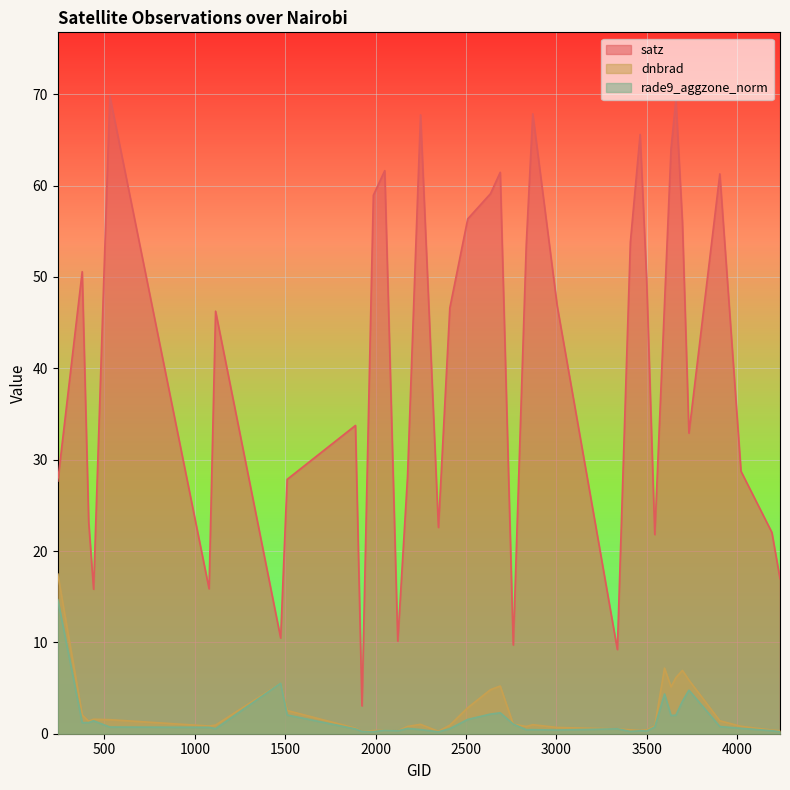

Reading right to left, transcribe all the data shown in this chart.

dnbrad: 4238=0.3	4193=0.4	4022=0.8	3905=1.4	3734=5.9	3698=6.9	3662=6.1	3635=5.1	3599=7.2	3545=0.8	3500=0.4	3464=0.4	3410=0.4	3338=0.5	3005=0.7	2870=1.0	2834=0.8	2762=1.1	2690=5.2	2636=4.8	2510=2.8	2411=0.9	2348=0.3	2249=1.0	2177=0.8	2123=0.3	2051=0.4	1988=0.3	1925=0.2	1889=0.6	1511=2.5	1475=5.5	1115=0.9	1079=0.8	530=1.5	440=1.6	413=1.4	377=2.1	242=17.5
satz: 4238=17.0	4193=22.0	4022=28.7	3905=61.3	3734=32.9	3698=56.0	3662=69.4	3635=64.0	3599=47.1	3545=21.8	3500=49.8	3464=65.6	3410=53.8	3338=9.2	3005=46.8	2870=67.9	2834=53.5	2762=9.7	2690=61.4	2636=59.1	2510=56.3	2411=46.6	2348=22.6	2249=67.7	2177=28.1	2123=10.1	2051=61.6	1988=58.9	1925=3.0	1889=33.7	1511=27.8	1475=10.5	1115=46.2	1079=15.9	530=69.8	440=15.8	413=23.2	377=50.6	242=27.7
rade9_aggzone_norm: 4238=0.2	4193=0.3	4022=0.6	3905=0.8	3734=4.8	3698=3.6	3662=2.0	3635=2.0	3599=4.3	3545=0.7	3500=0.3	3464=0.3	3410=0.2	3338=0.5	3005=0.4	2870=0.4	2834=0.4	2762=1.1	2690=2.3	2636=2.1	2510=1.6	2411=0.6	2348=0.2	2249=0.5	2177=0.6	2123=0.3	2051=0.4	1988=0.2	1925=0.2	1889=0.5	1511=2.1	1475=5.5	1115=0.5	1079=0.7	530=0.7	440=1.4	413=1.2	377=1.2	242=14.7